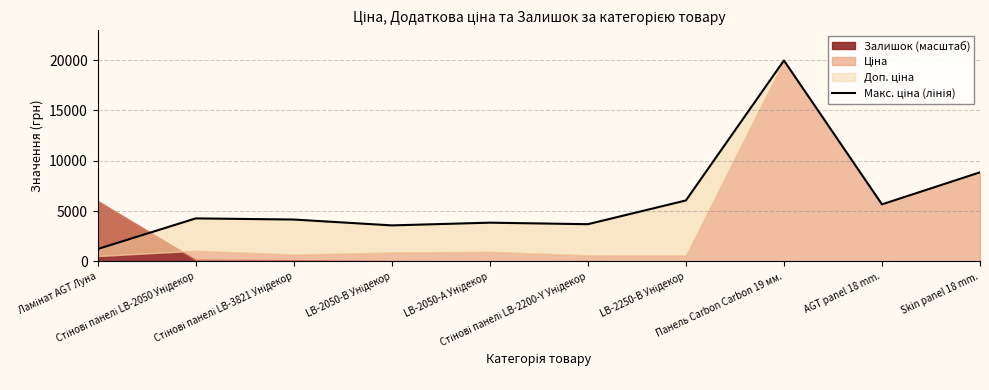

Which label corresponds to the smallest value in the chart?

Ламінат AGT Луна